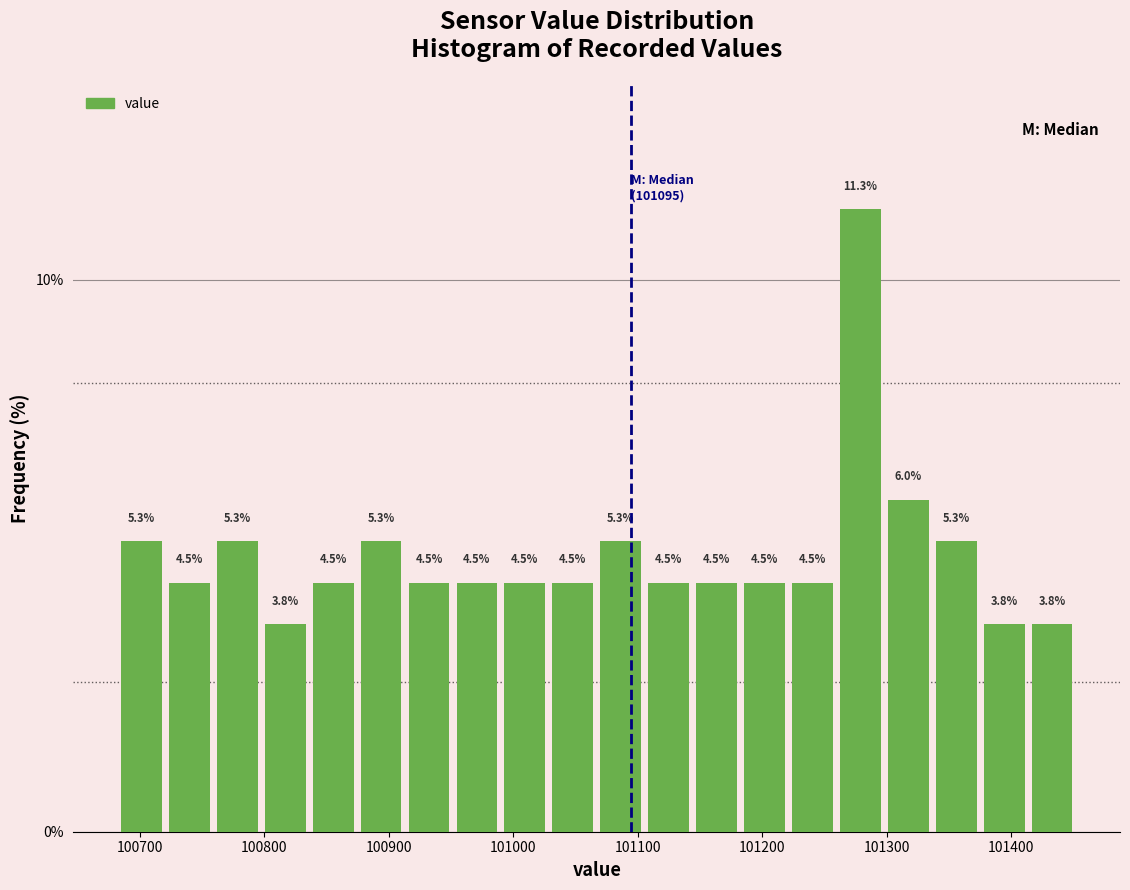

Around what value on the x-axis is the tallest bar? Give the approximate position of its centre, as read against the axis.

101280